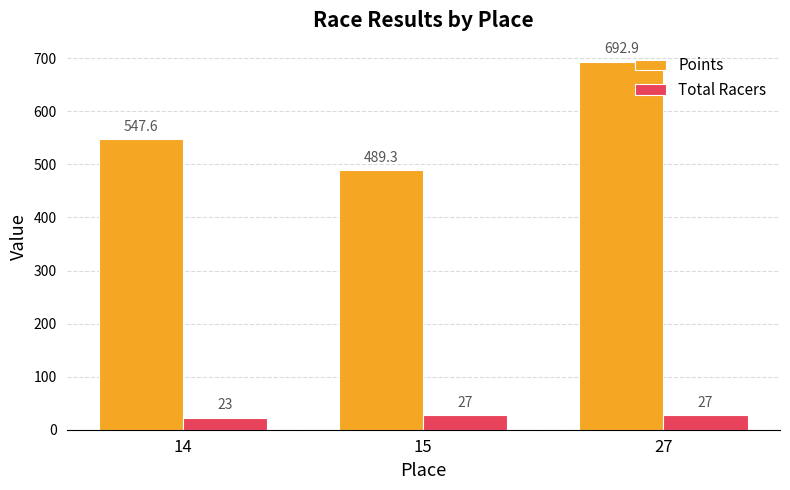

Is the value of Points at 27 greater than the value of Total Racers at 15?

Yes